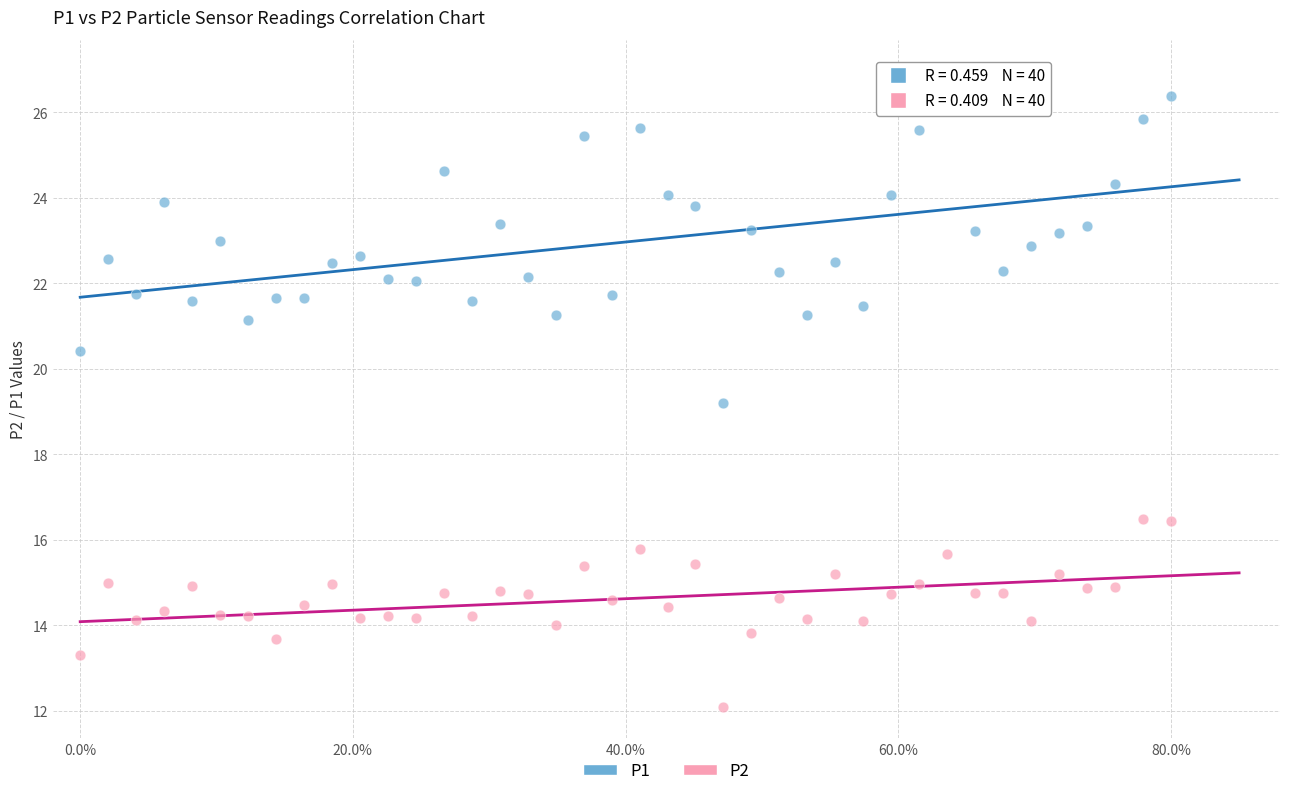

Across all data points, what is the range of X values (max minus min)?

0.8